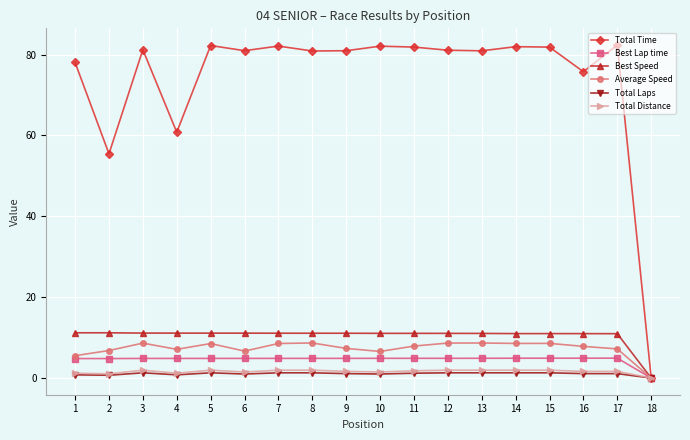

How many lines are shown in the chart?

6